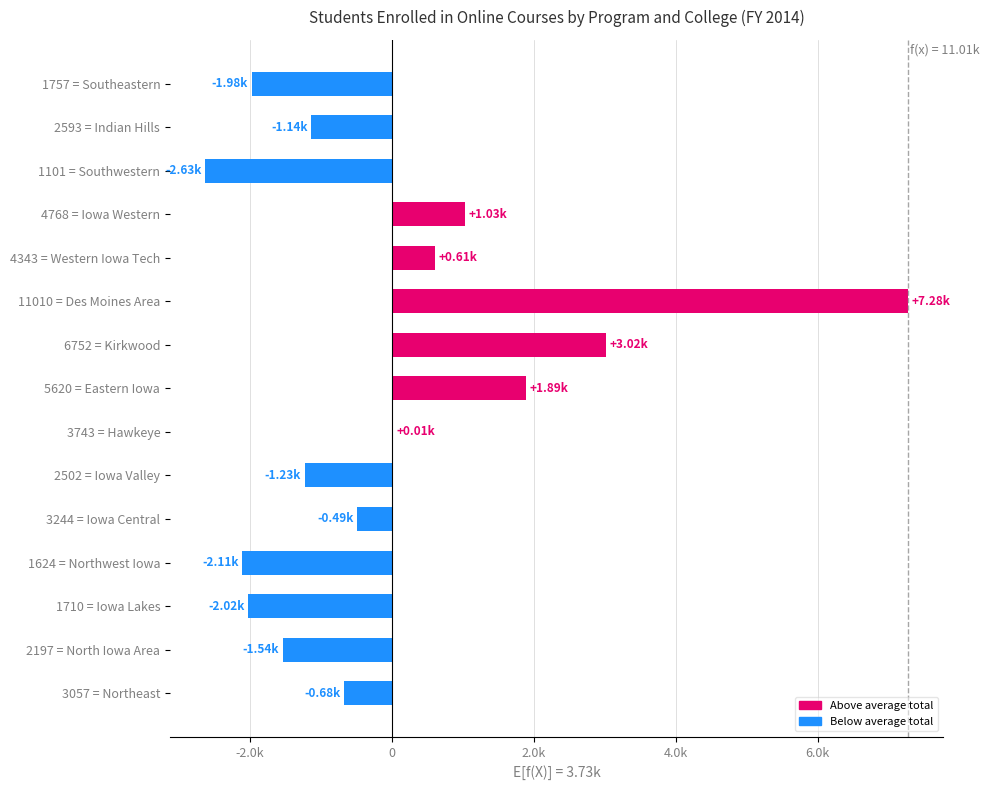

Are the bars horizontal?

Yes